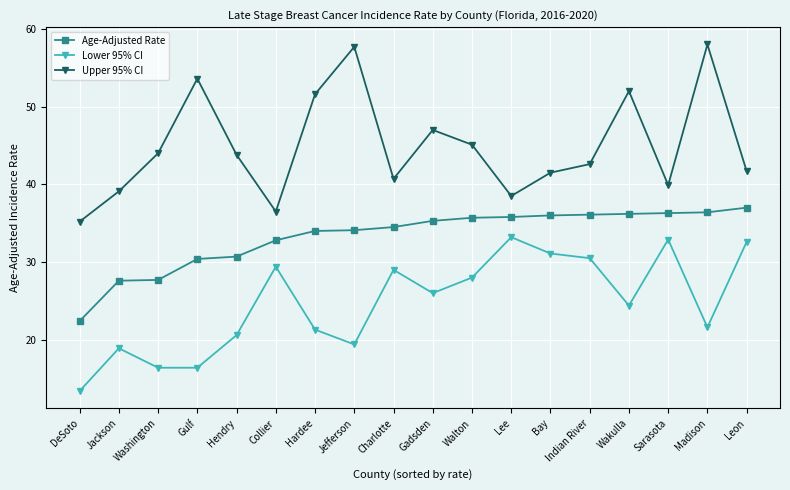

Which series has the largest range (max minus min)?

Upper 95% CI